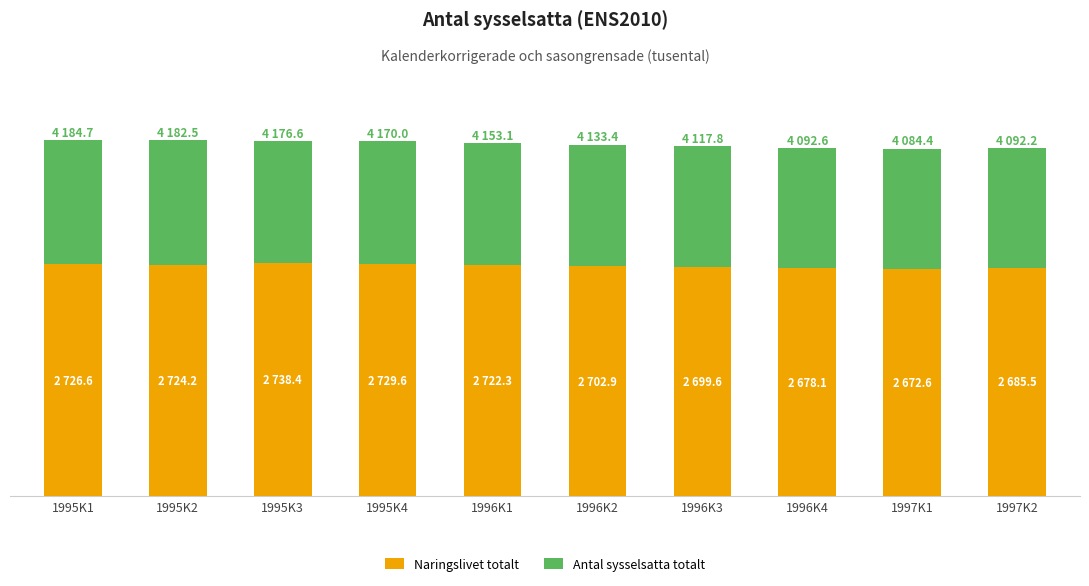

Does the chart contain any negative values?

No